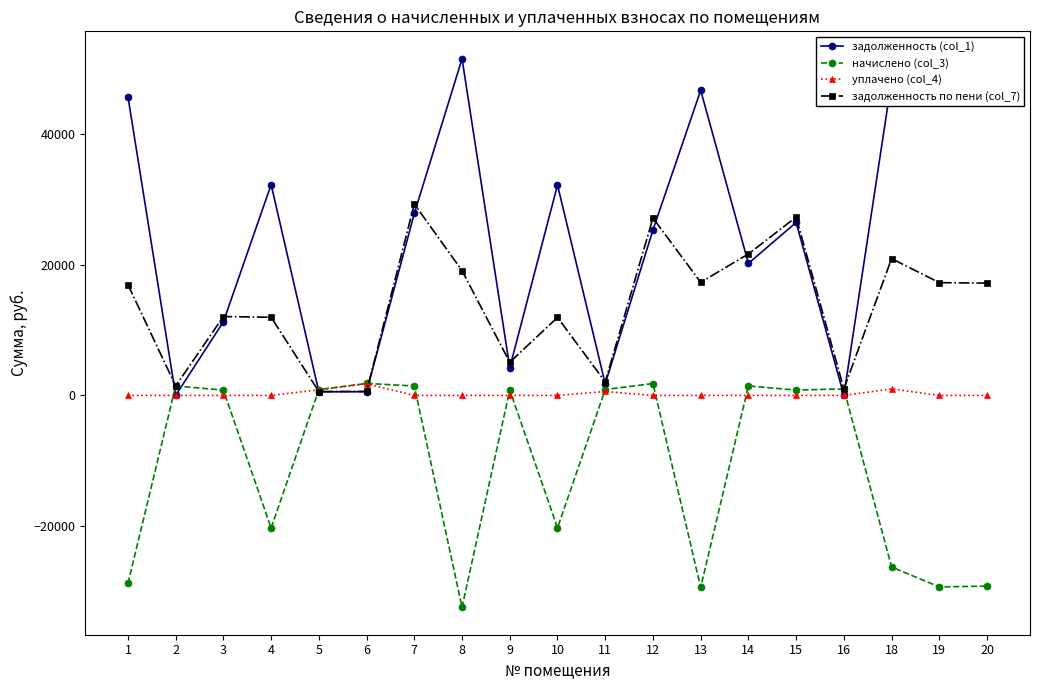

What value does the задолженность по пени (col_7) series have at 12?

27176.3